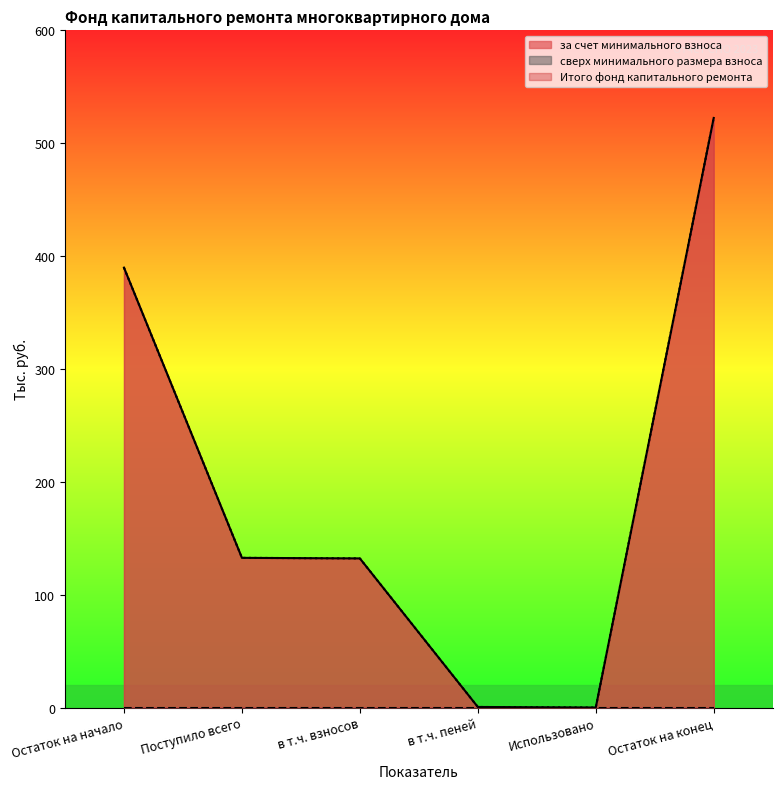

Which series has the largest range (max minus min)?

за счет минимального взноса